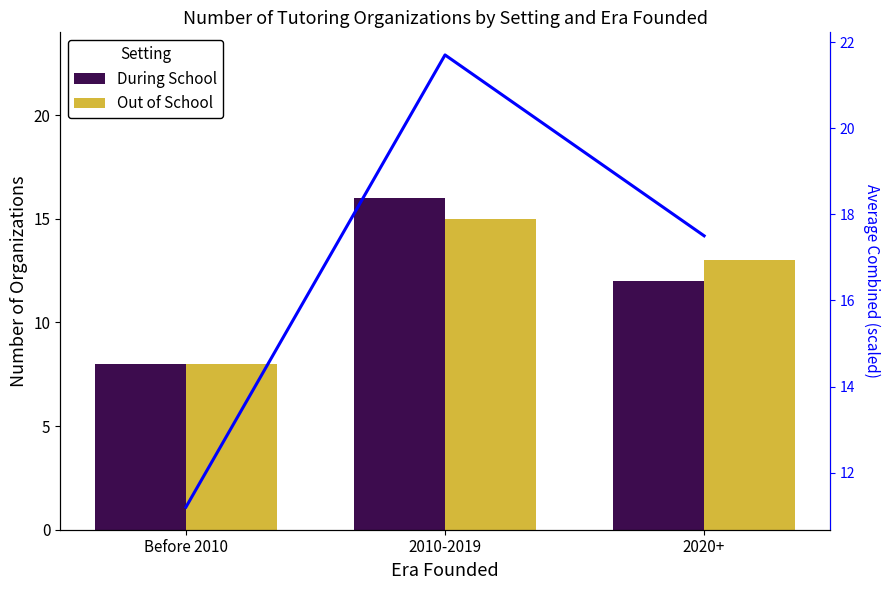

Reading left to right, what are all the values shown in this chart?

During School: Before 2010=8.0	2010-2019=16.0	2020+=12.0
Out of School: Before 2010=8.0	2010-2019=15.0	2020+=13.0
Combined Trend: Before 2010=11.2	2010-2019=21.7	2020+=17.5